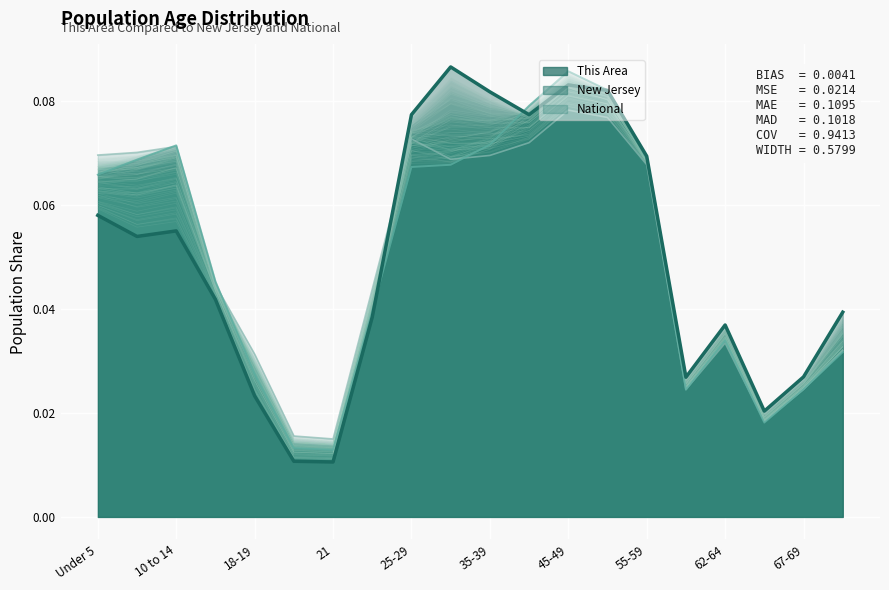

At how many categories does at least one series exceed 0?

20